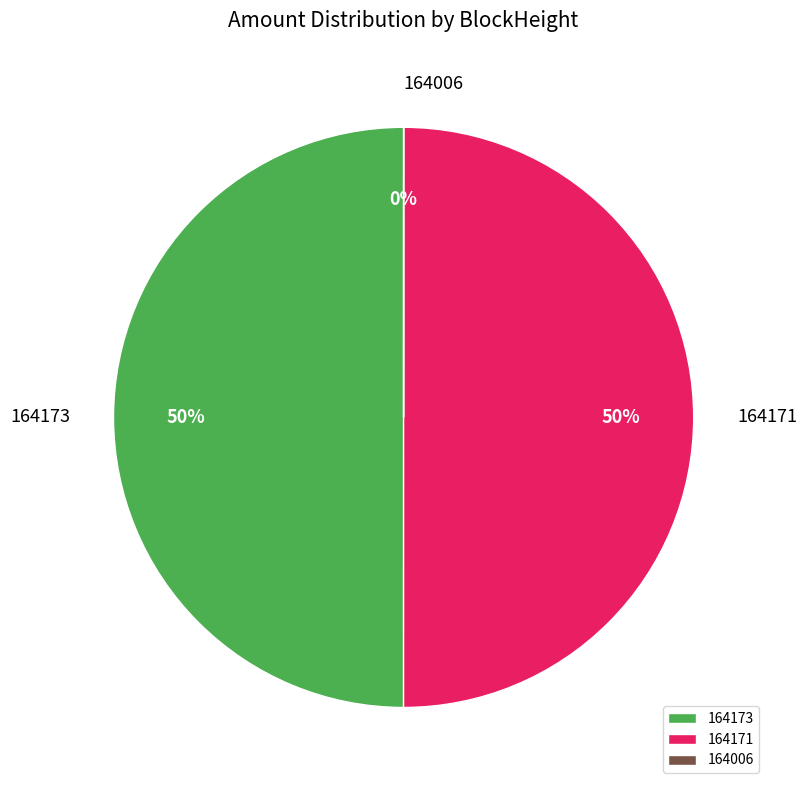

Is it true that 164173 is 50% of the pie?

True